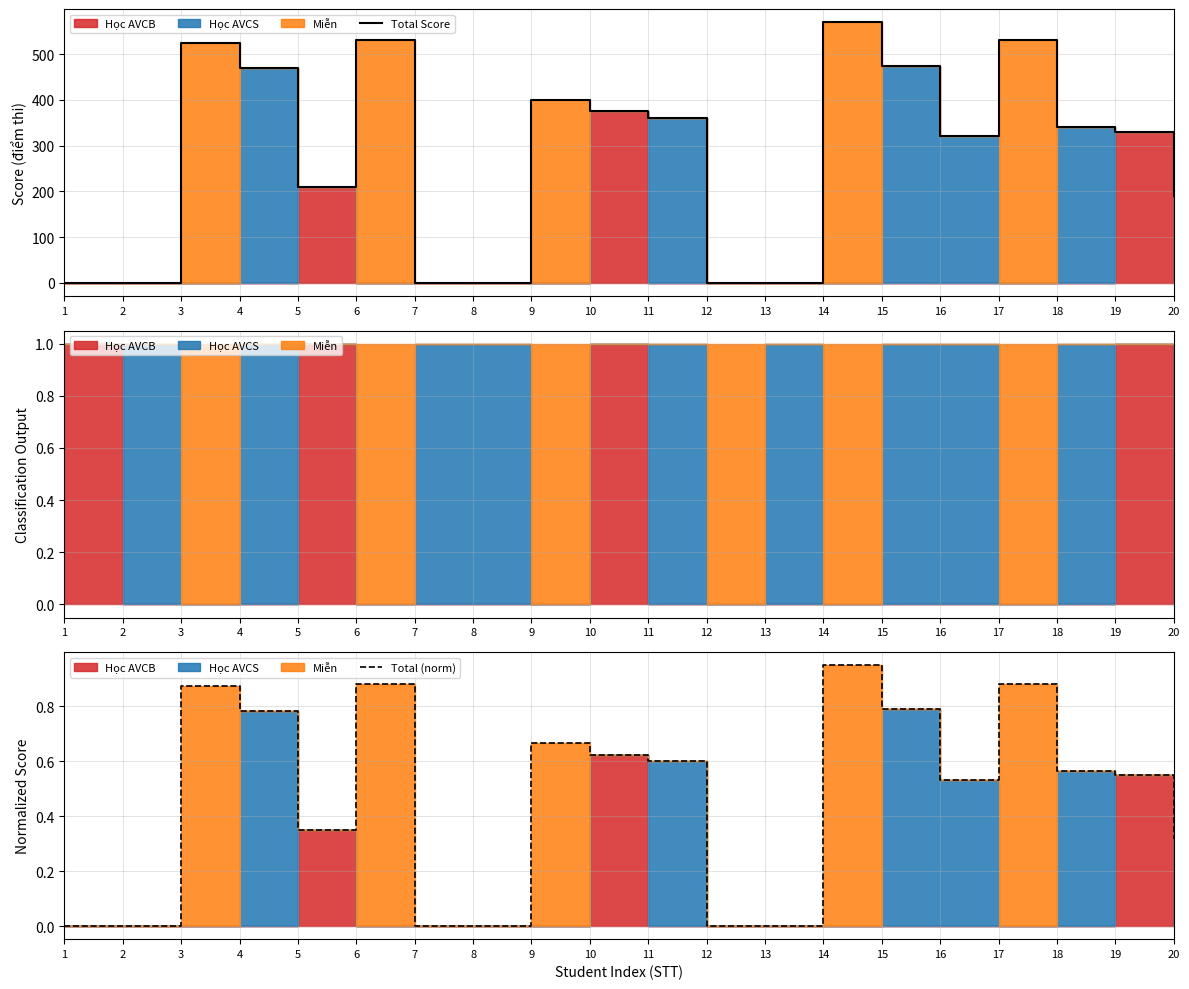

At which label does Total (norm) reach its peak?

14